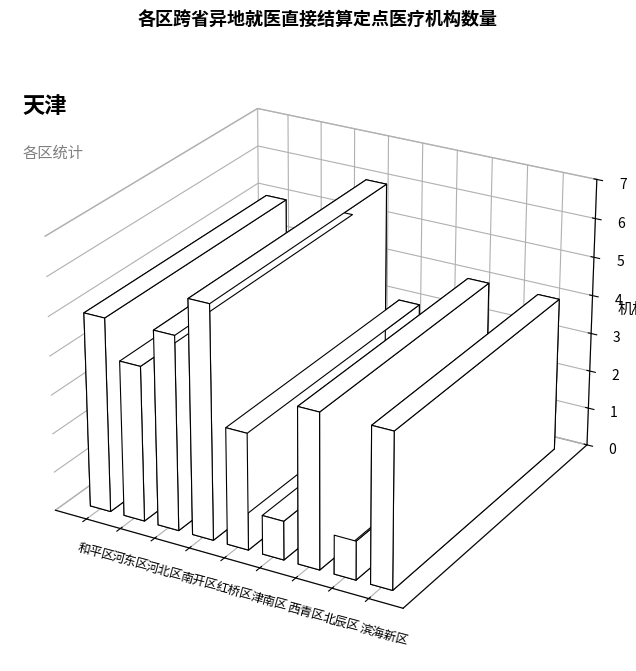

Reading left to right, transcribe all the data shown in this chart.

5	4	5	6	3	1	4	1	4